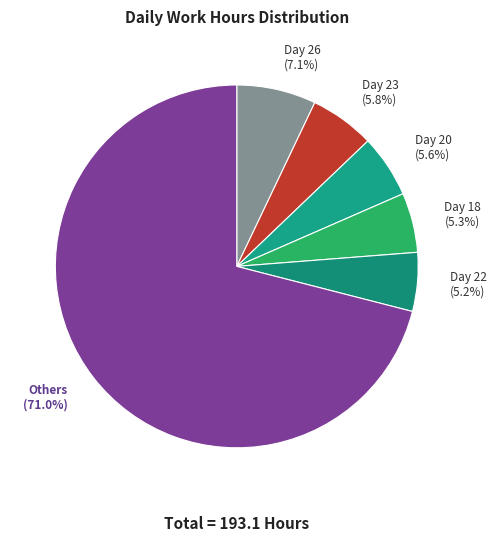

Which slice represents more than half of the pie?

Others (71.0%)